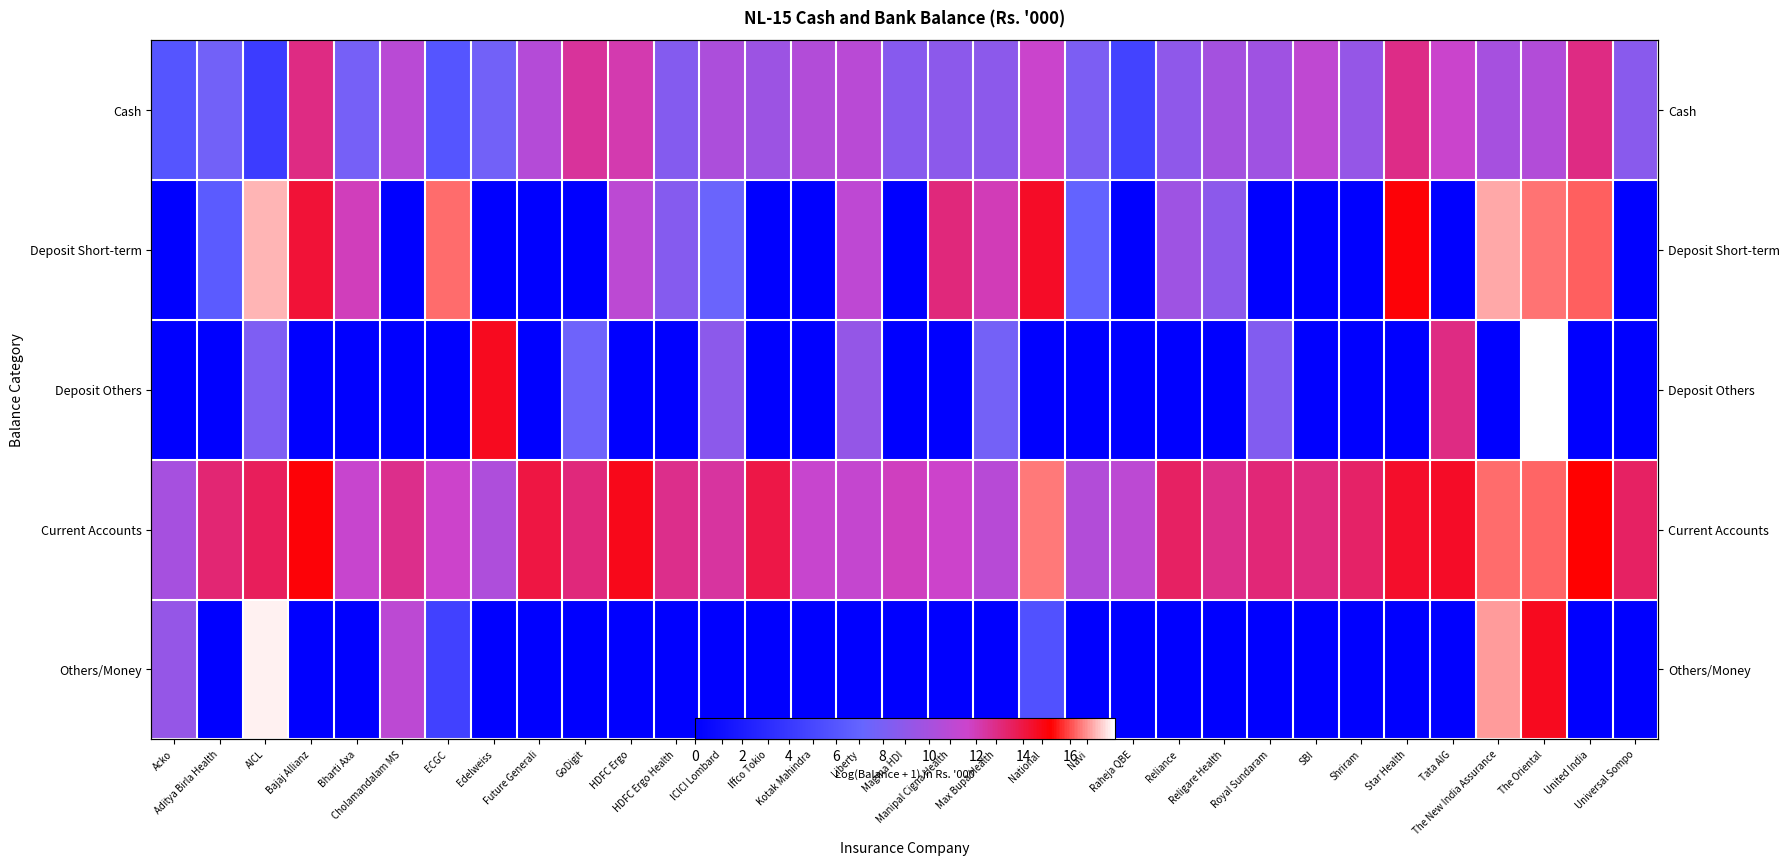

What is the minimum value for Current Accounts?

9.9